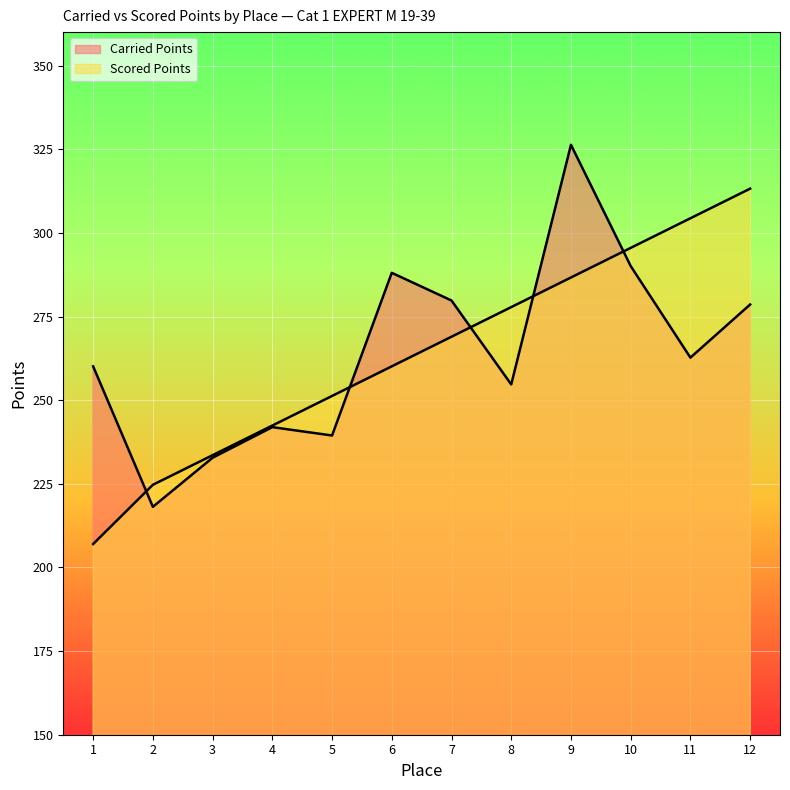

At which label does Scored Points first exceed 268?

7